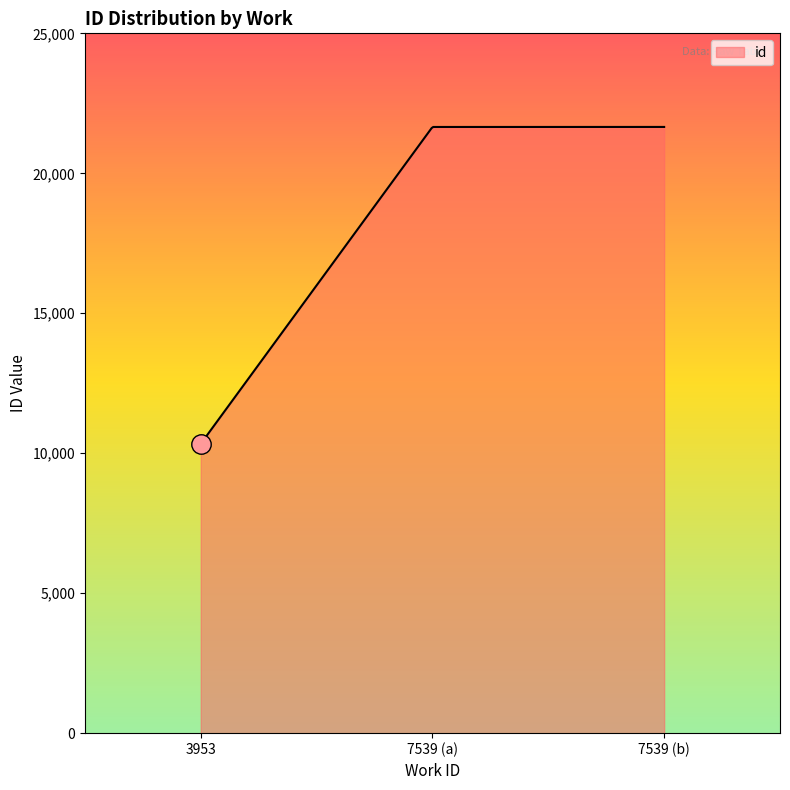

What is the difference between the maximum and minimum values?

11320.0